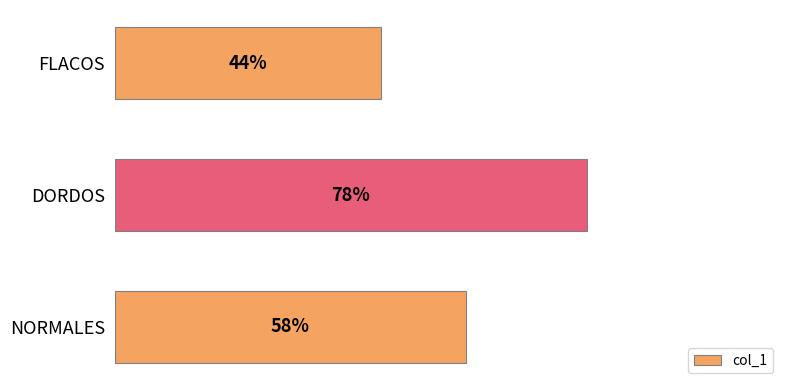

Where is the data nearest to the value 61?

NORMALES